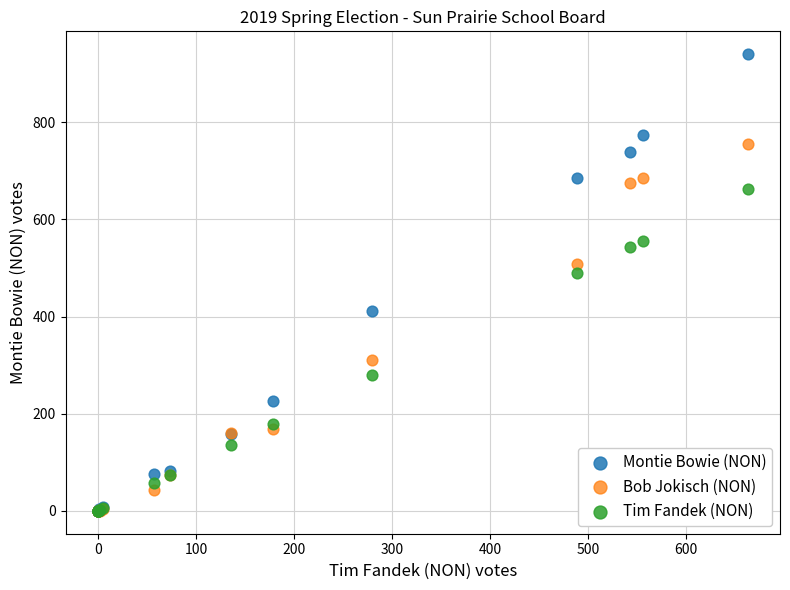

Which series has the widest spread of Y values?

Montie Bowie (NON)